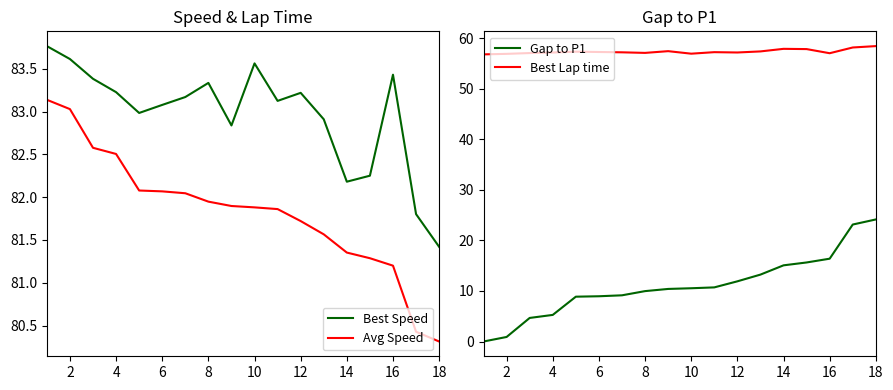

True or false: Gap to P1 and Best Speed cross at least once.

False